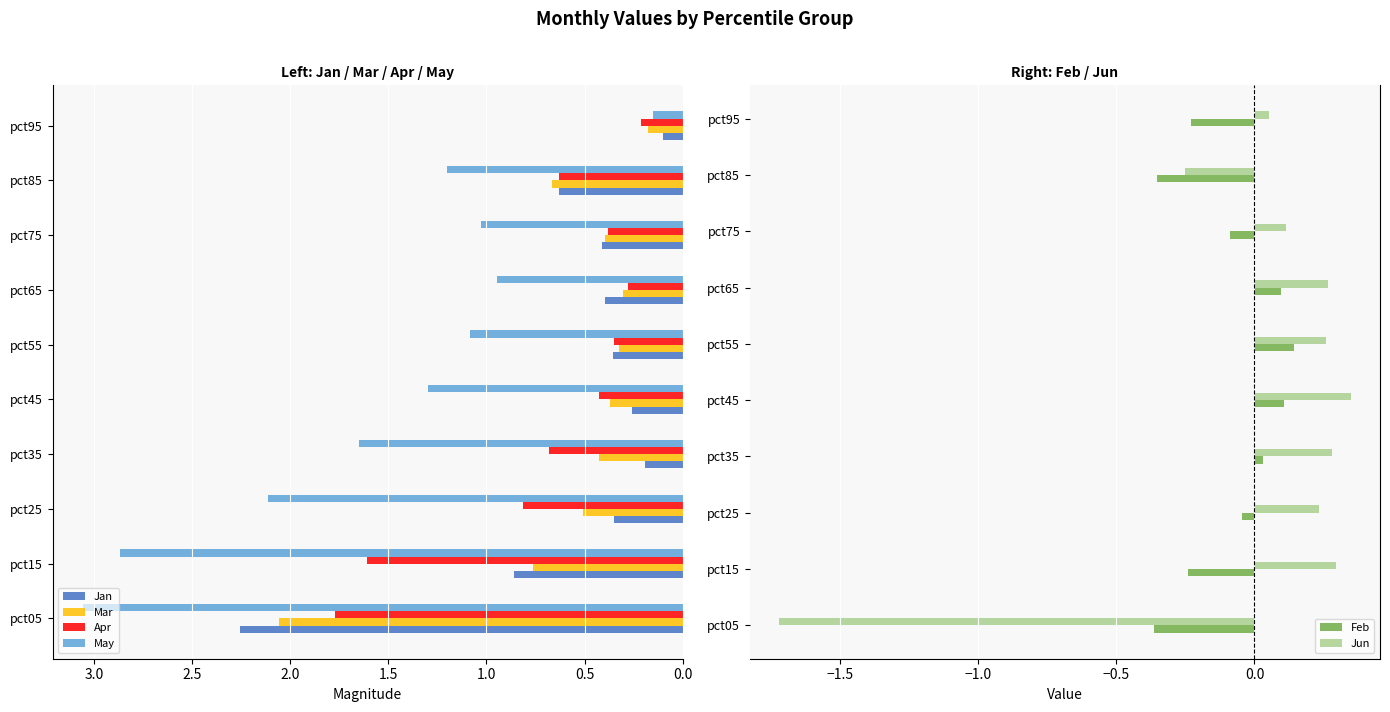

What are all the series names shown in the legend?

Jan, Mar, Apr, May, Feb, Jun